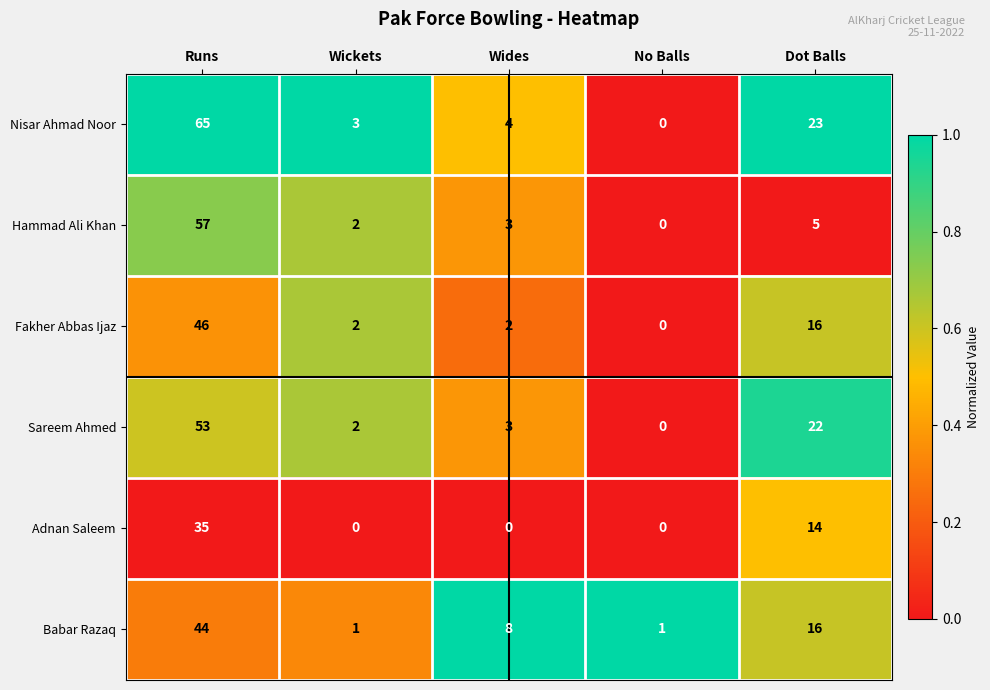

Reading left to right, what are all the values shown in this chart?

Nisar Ahmad Noor: 65	3	4	0	23
Hammad Ali Khan: 57	2	3	0	5
Fakher Abbas Ijaz: 46	2	2	0	16
Sareem Ahmed: 53	2	3	0	22
Adnan Saleem: 35	0	0	0	14
Babar Razaq: 44	1	8	1	16